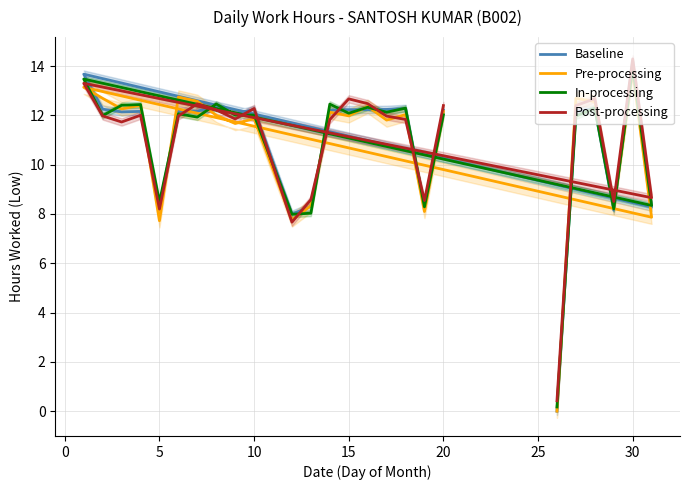

Is it true that In-processing equals 23.6 at 30?

False